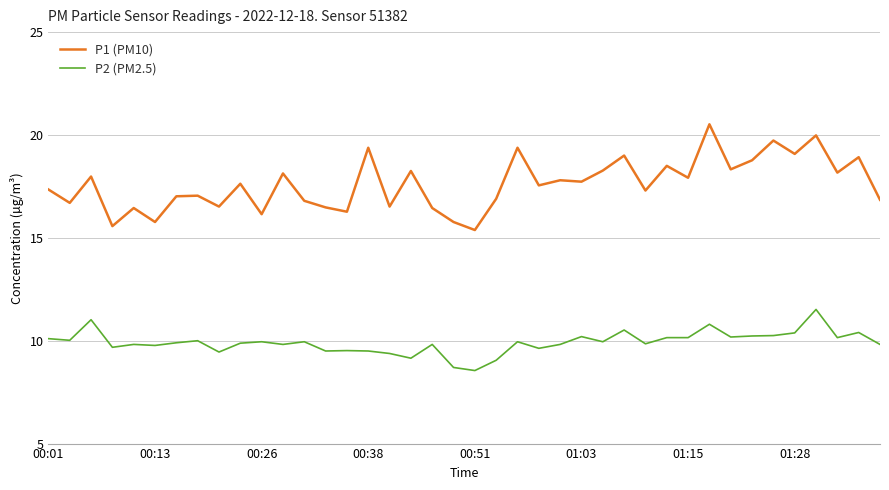

Rank the series by their maximum value, from highest to lowest.

P1 (PM10), P2 (PM2.5)